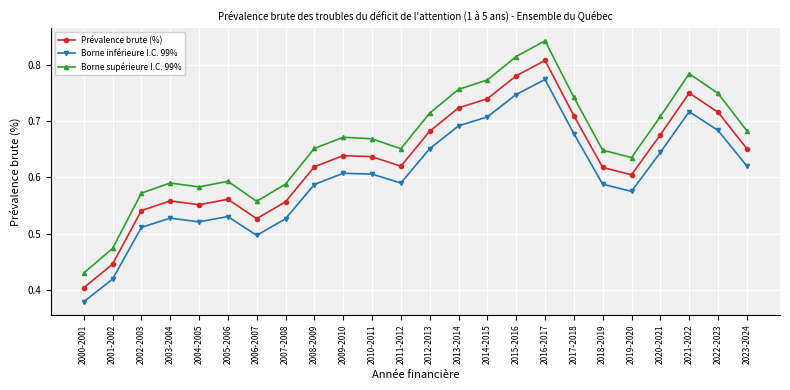

True or false: Prévalence brute (%) and Borne inférieure I.C. 99% intersect in this chart.

False